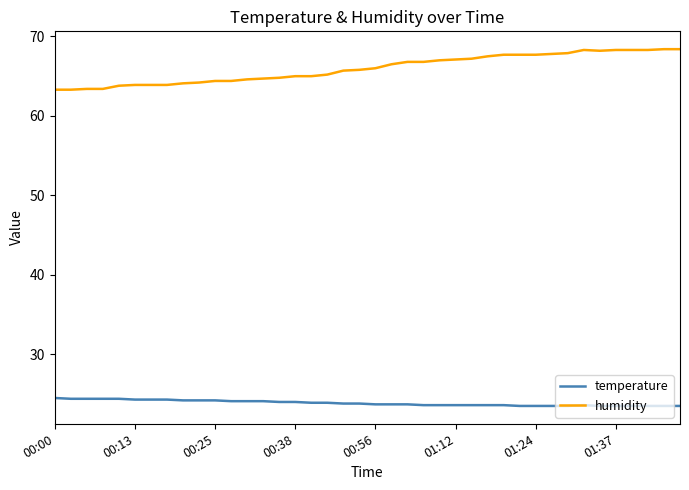

What is the highest value of the humidity series?

68.4